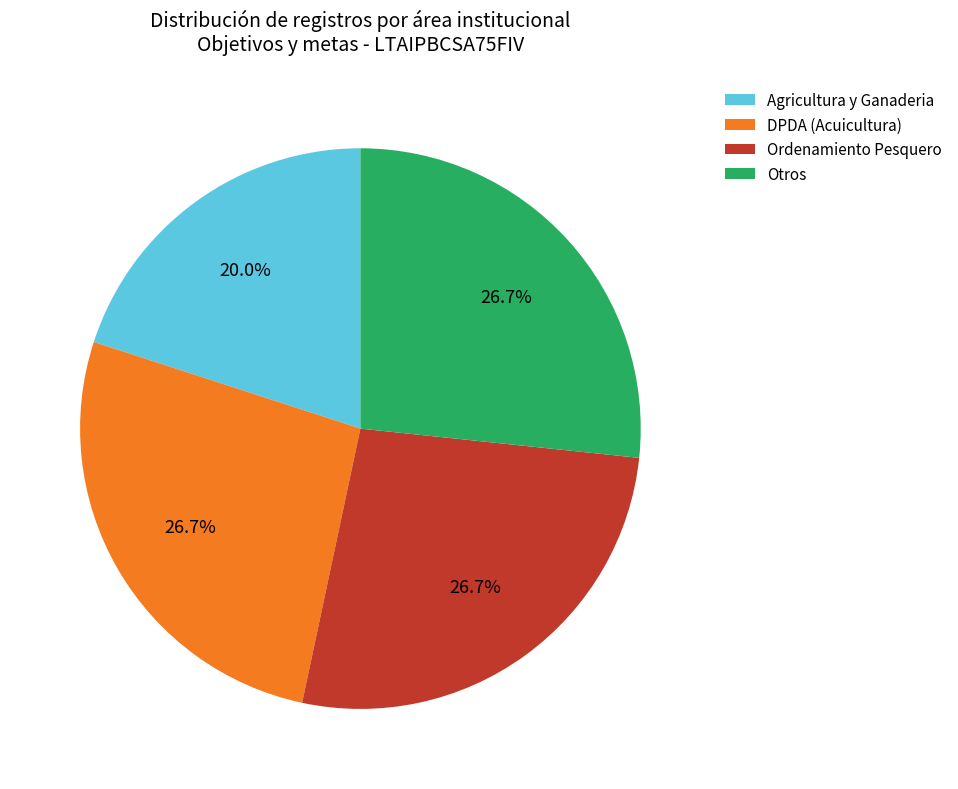

Does Agricultura y Ganaderia represent more than half of the total?

No